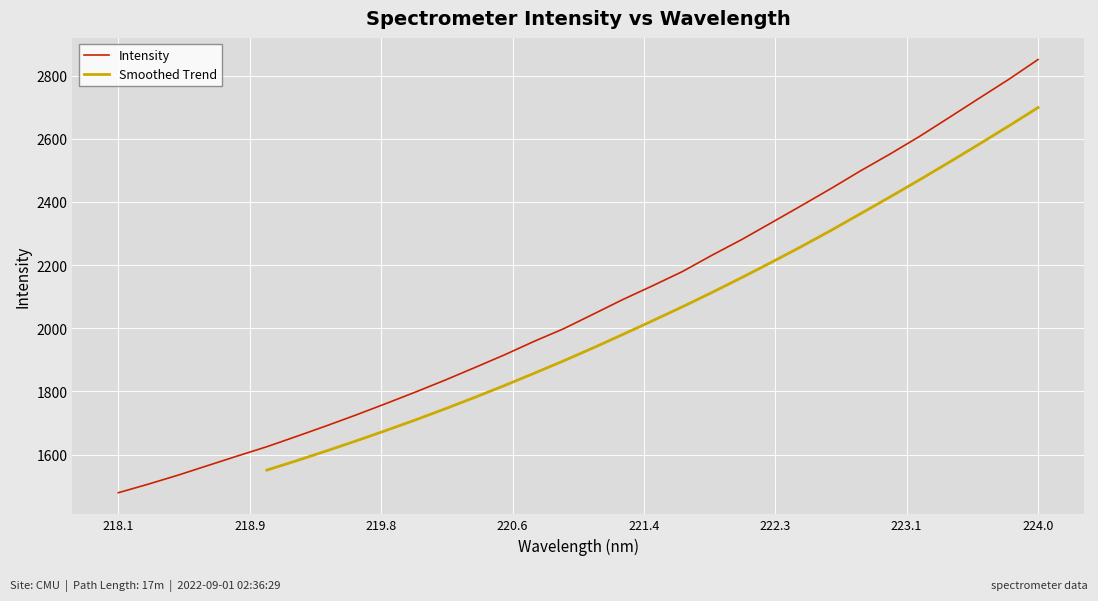

What is the minimum value for Intensity?

1479.3